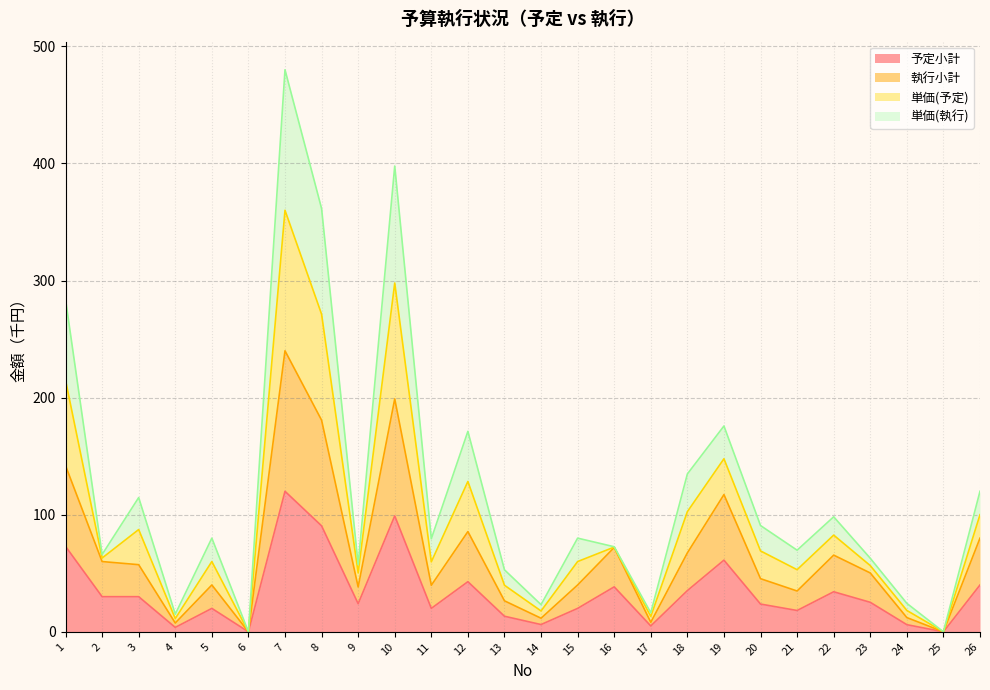

At which category is the sum across all series the highest?

7